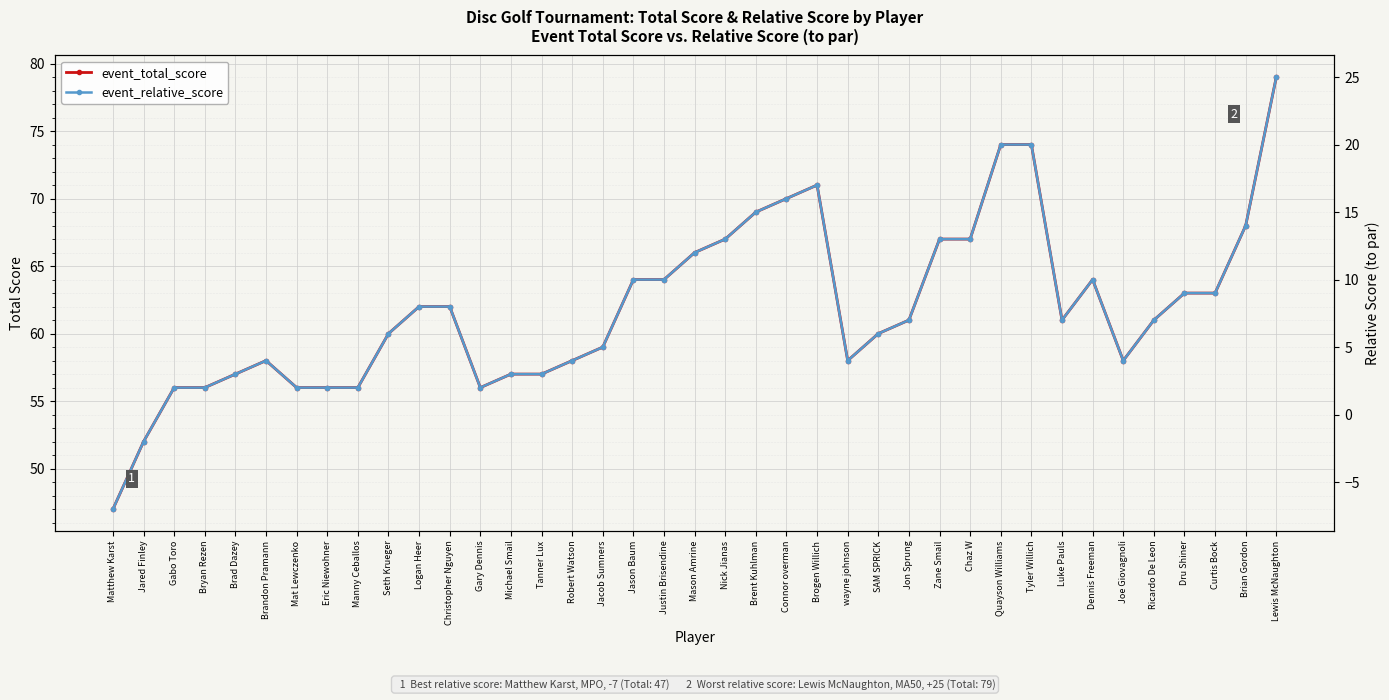

Rank the series at Michael Smail from lowest to highest value.

event_relative_score, event_total_score